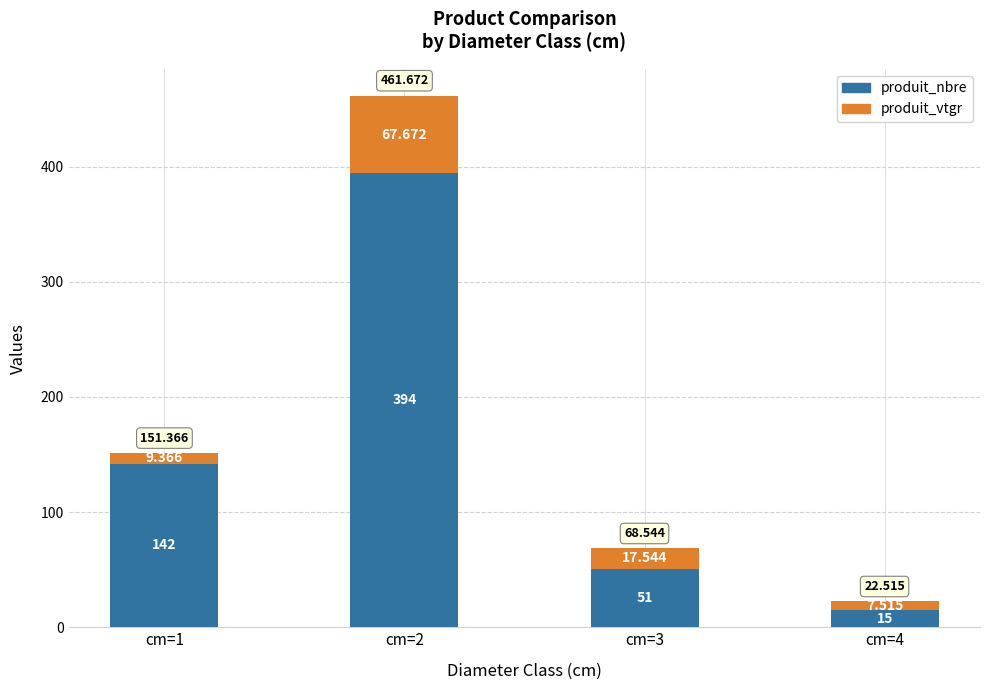

List the series in order of their overall mean, lowest first.

produit_vtgr, produit_nbre